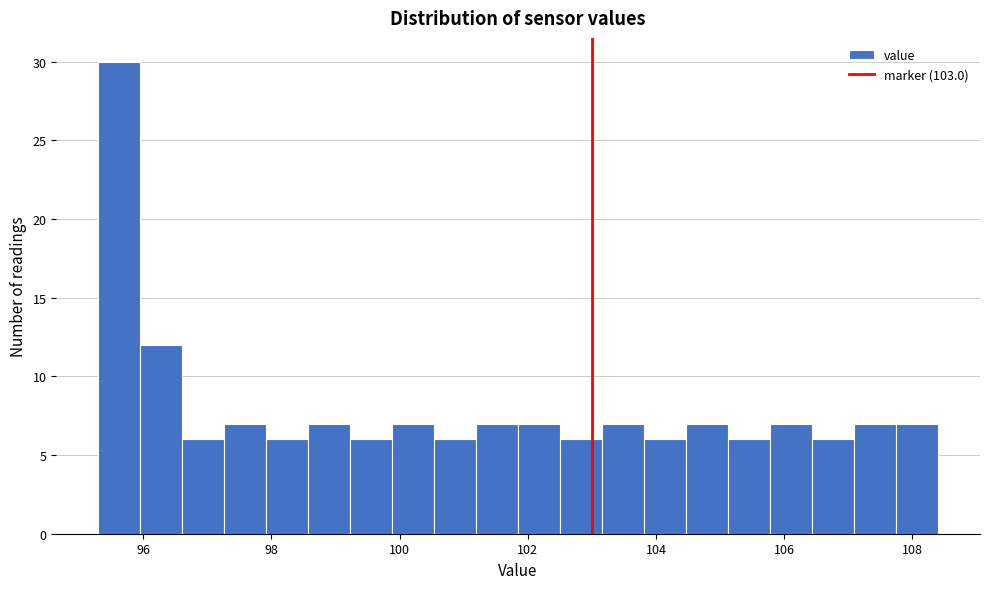

Around what value on the x-axis is the tallest bar? Give the approximate position of its centre, as read against the axis.

95.6